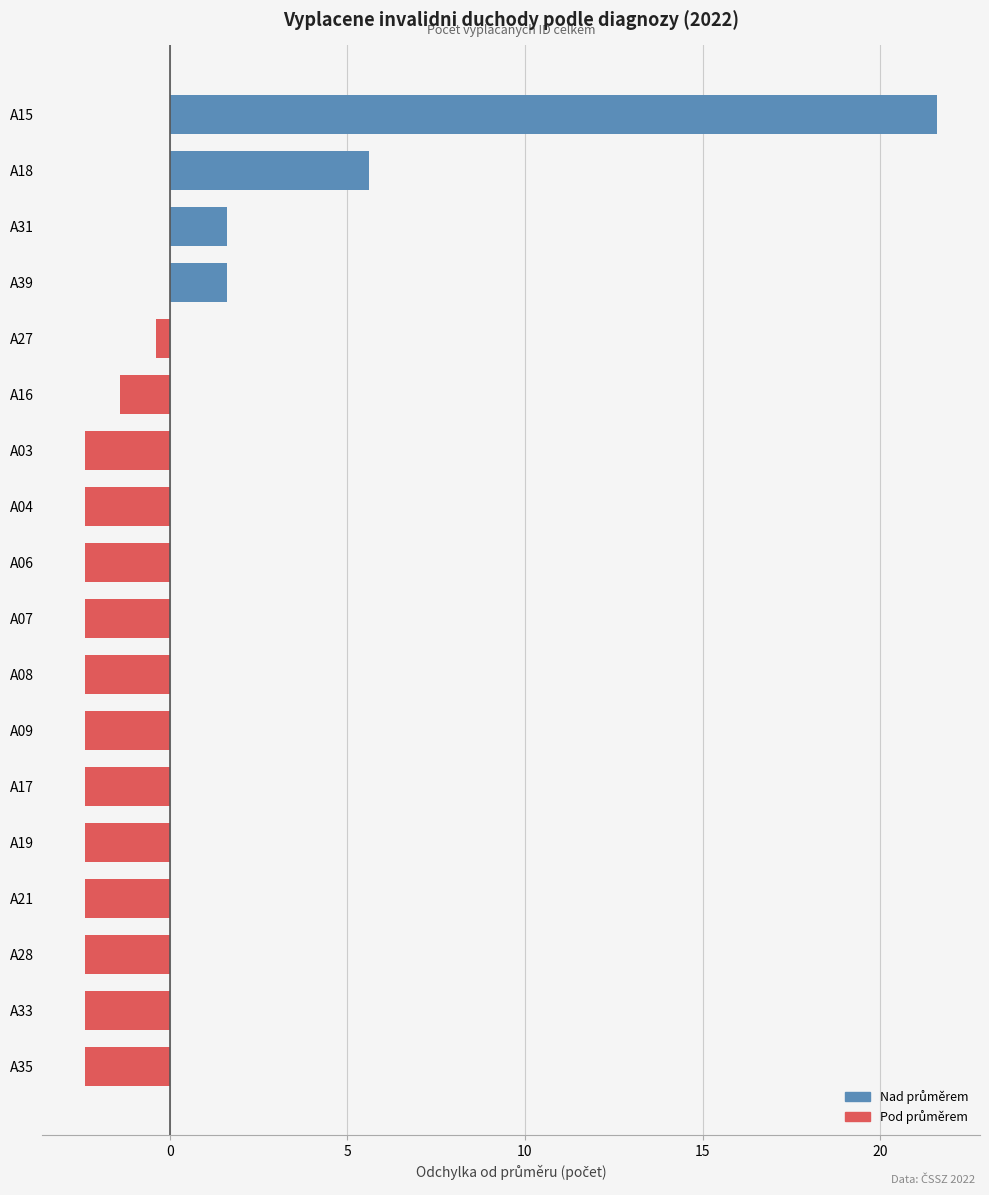

Where is the data nearest to the value 9?

A18